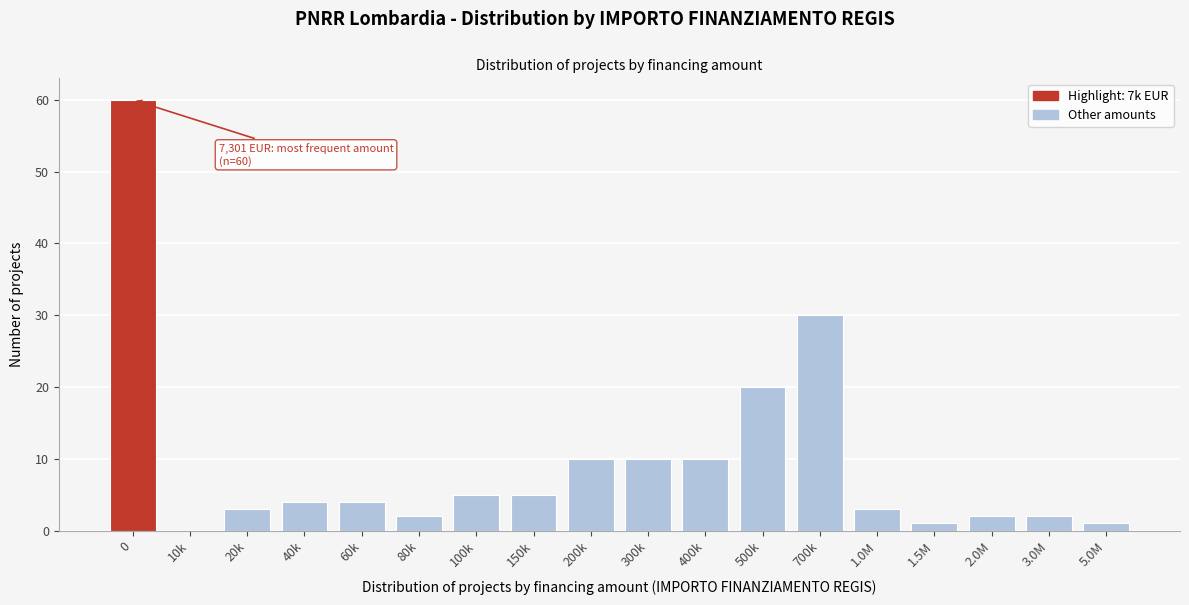

Reading left to right, transcribe all the data shown in this chart.

0=60	10k=0	20k=3	40k=4	60k=4	80k=2	100k=5	150k=5	200k=10	300k=10	400k=10	500k=20	700k=30	1.0M=3	1.5M=1	2.0M=2	3.0M=2	5.0M=1